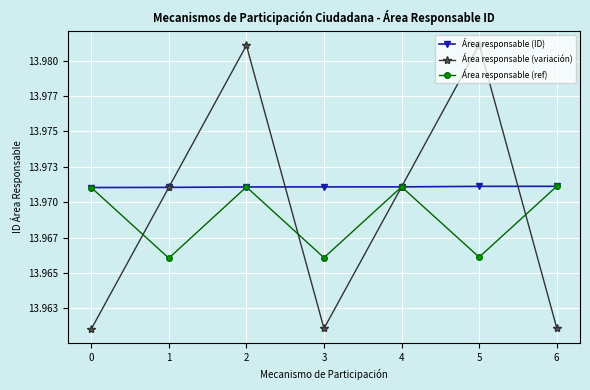

What is the approximate value of Área responsable (ref) at 0?

14.0